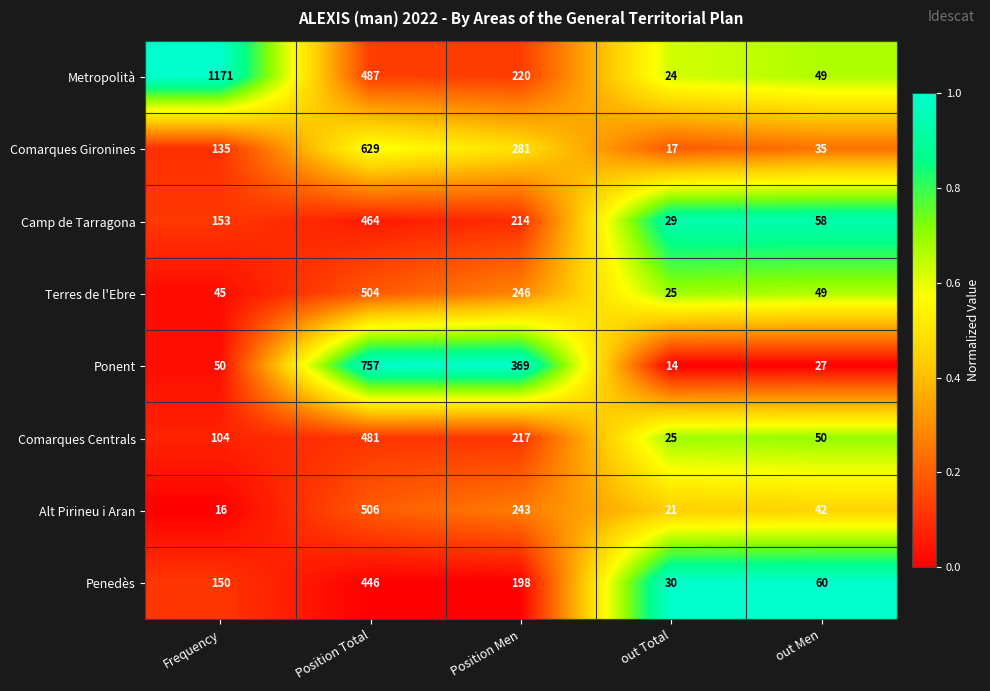

Which series has the widest spread of values?

Metropolità